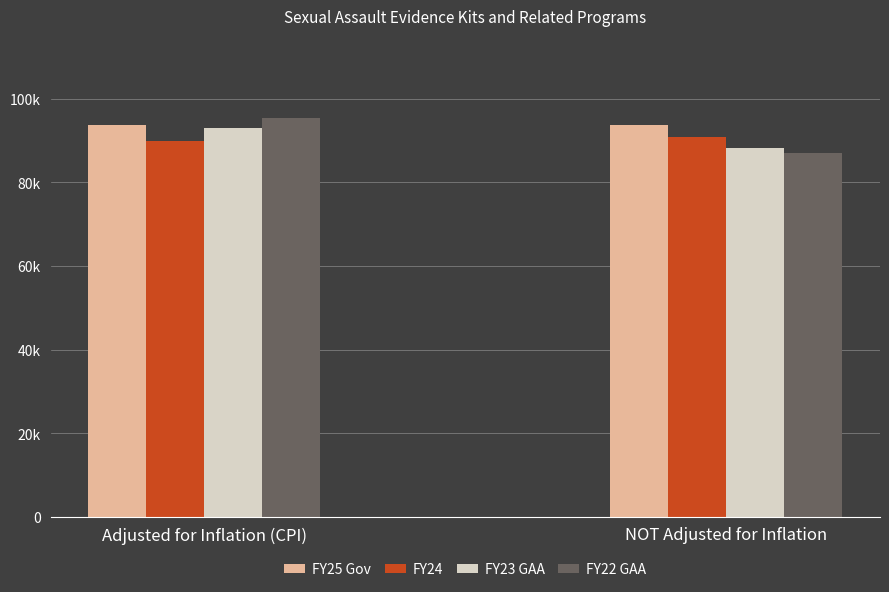

Reading left to right, transcribe all the data shown in this chart.

FY25 Gov: Adjusted for Inflation (CPI)=93631	NOT Adjusted for Inflation=93631
FY24: Adjusted for Inflation (CPI)=90014	NOT Adjusted for Inflation=90810
FY23 GAA: Adjusted for Inflation (CPI)=93023	NOT Adjusted for Inflation=88325
FY22 GAA: Adjusted for Inflation (CPI)=95405	NOT Adjusted for Inflation=86956